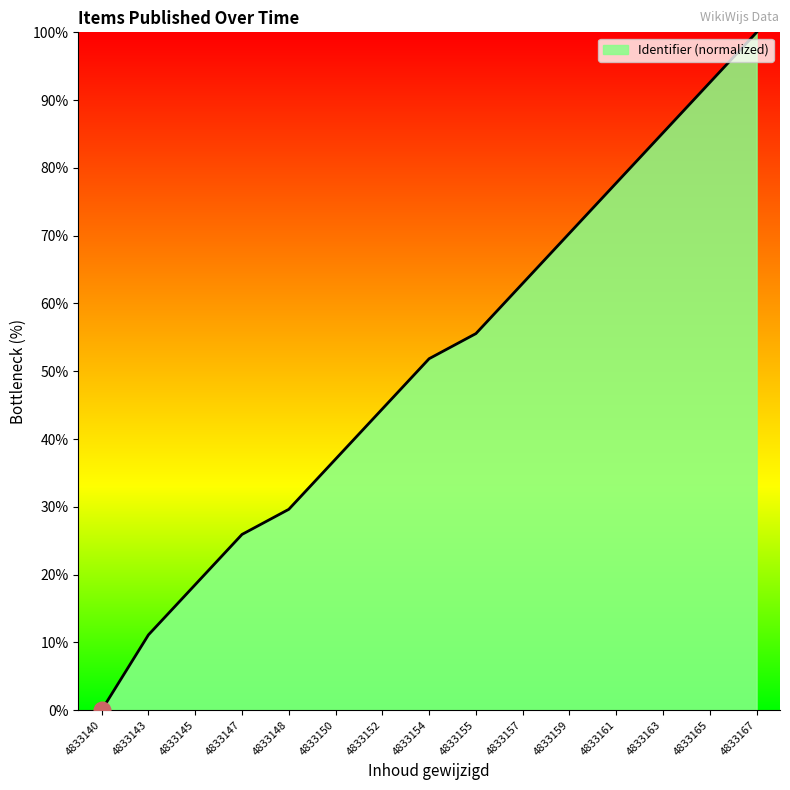

What is the maximum value shown in the chart?

100.0